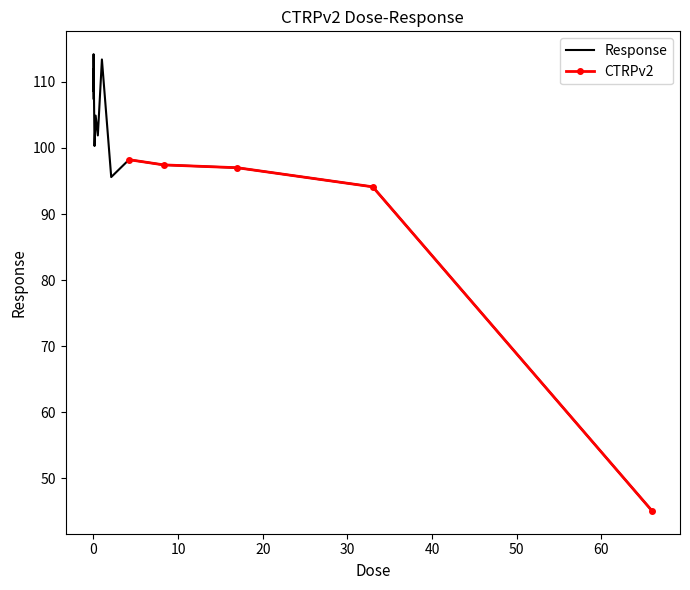

How many data points are above 104?

8